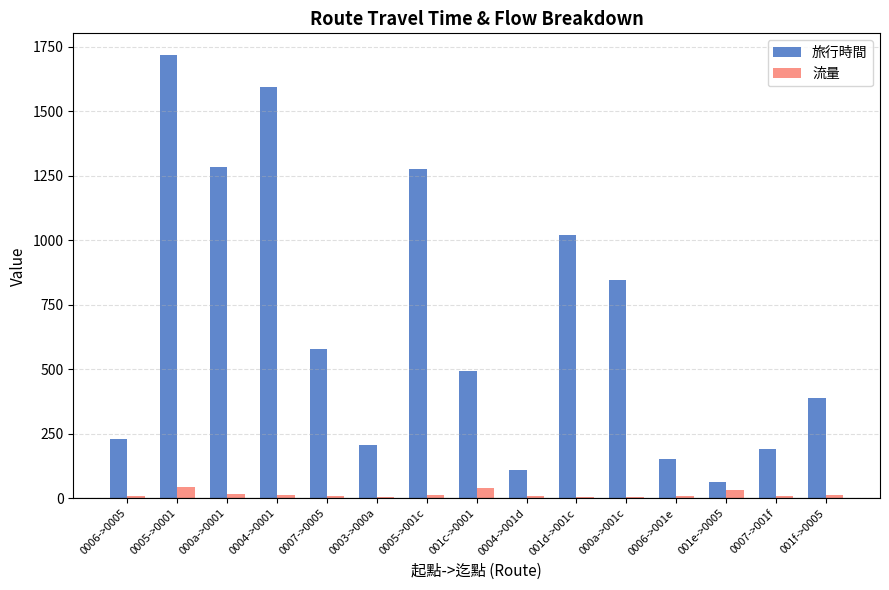

What is the spread (max minus min) of values at 0005->0001?

1674